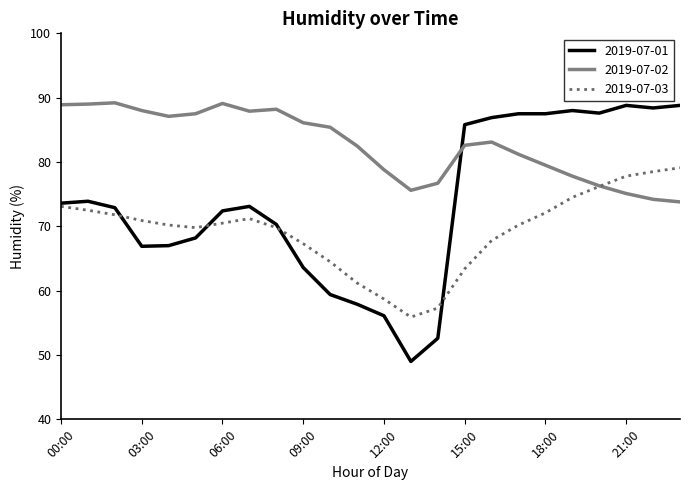

Rank the series by their average value, from lowest to highest.

2019-07-03, 2019-07-01, 2019-07-02